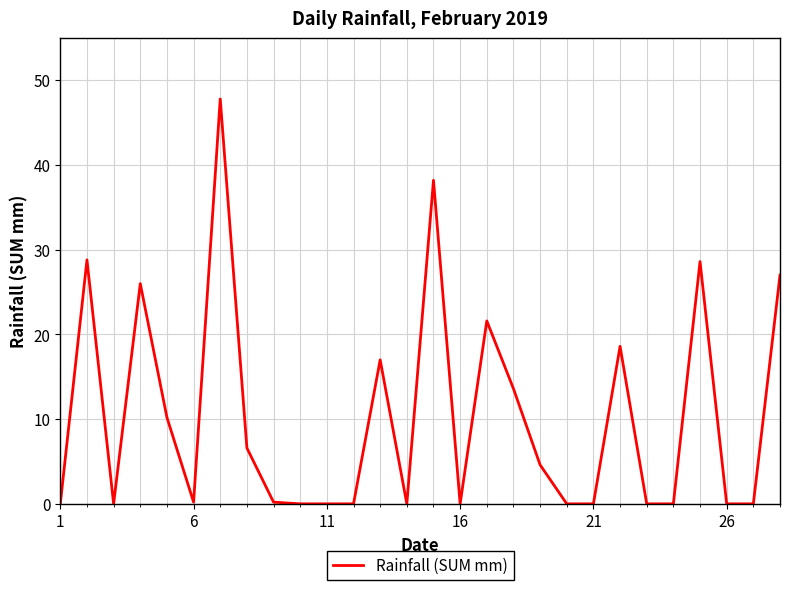

What is the greatest value displayed?

47.8